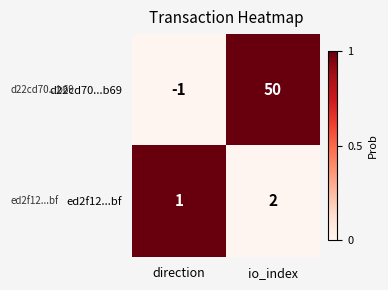

Which series has the largest total across all categories?

d22cd70...b69